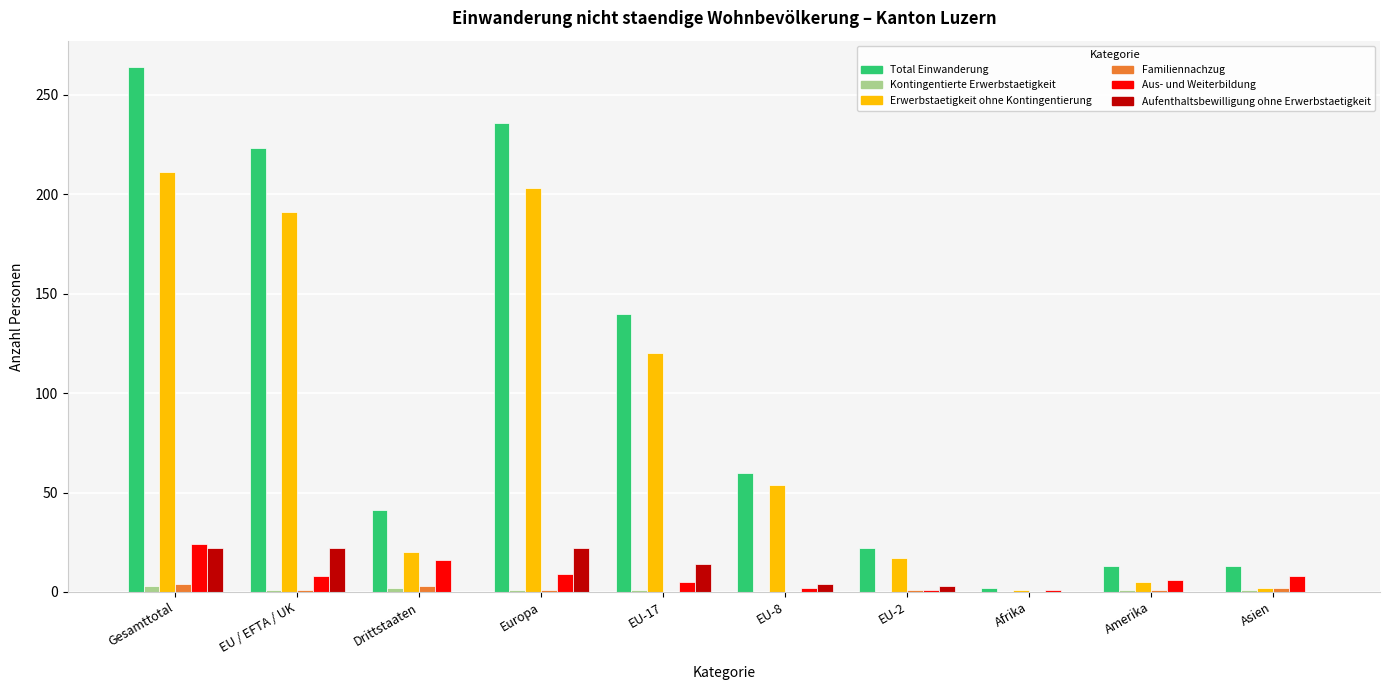

Which series has the largest range (max minus min)?

Total Einwanderung